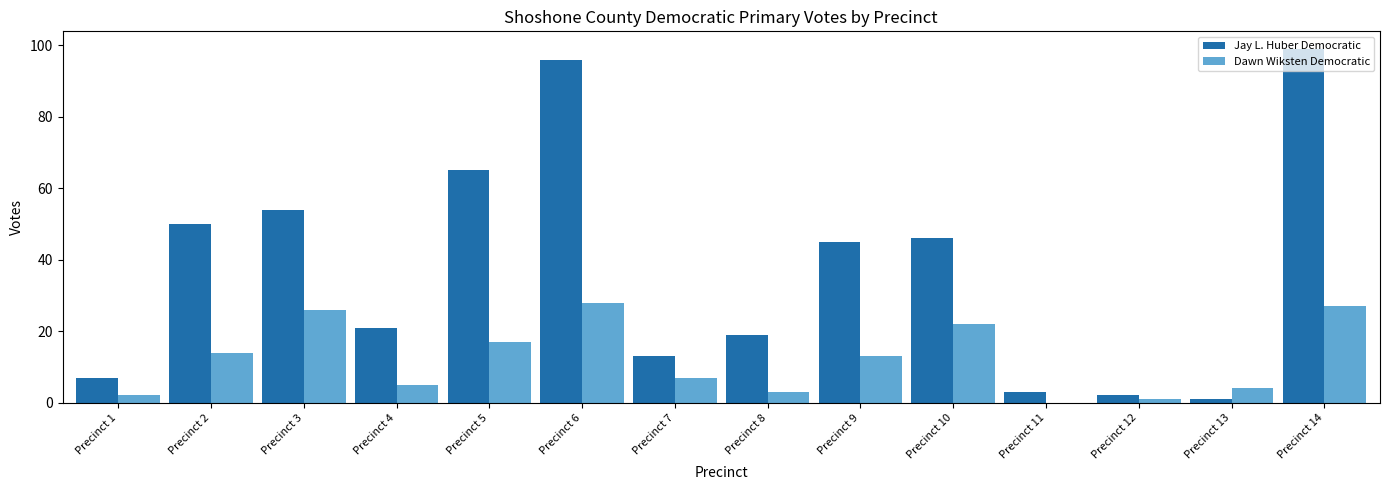

What is the average value of the Jay L. Huber Democratic series?

37